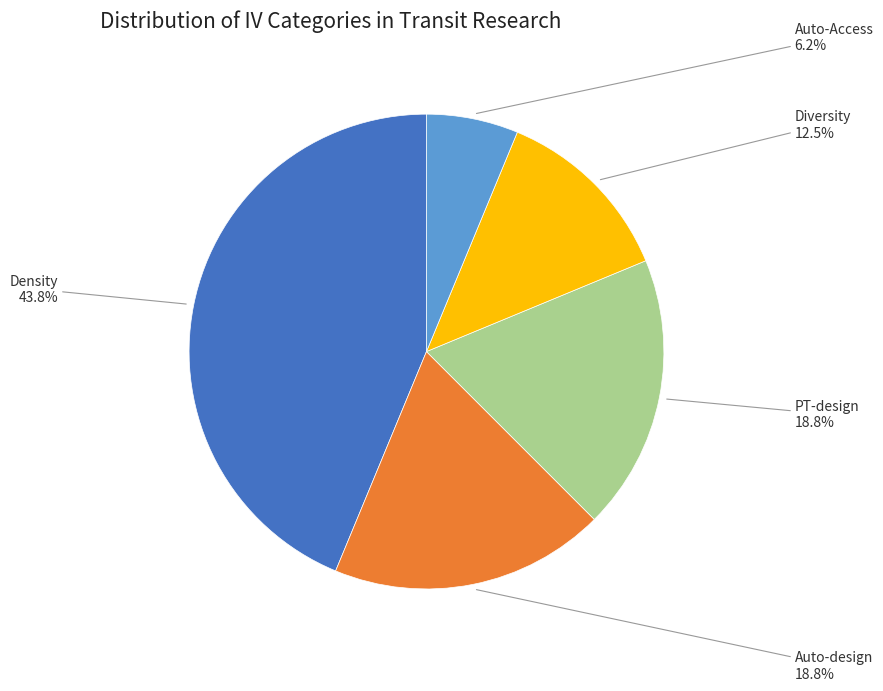

Which slice is the smallest?

Auto-Access